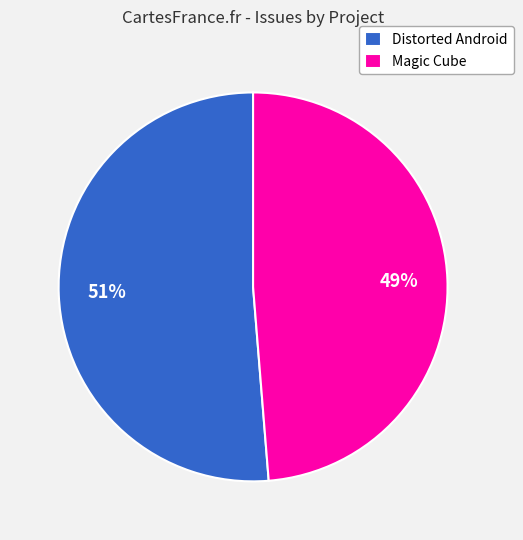

The Distorted Android slice represents 51% of the pie. True or false?

True